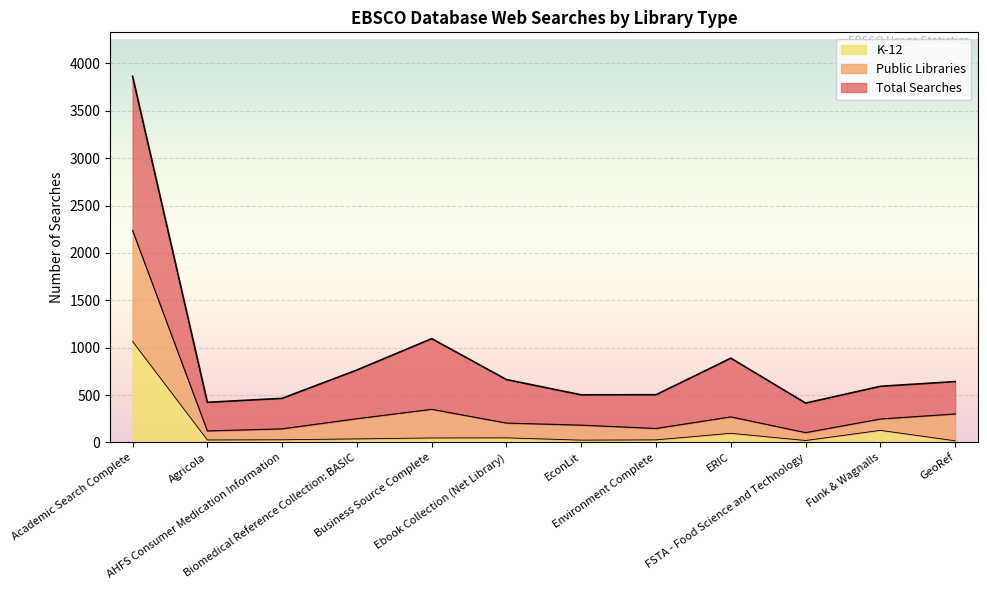

At which category does Public Libraries reach its first local peak?

Business Source Complete